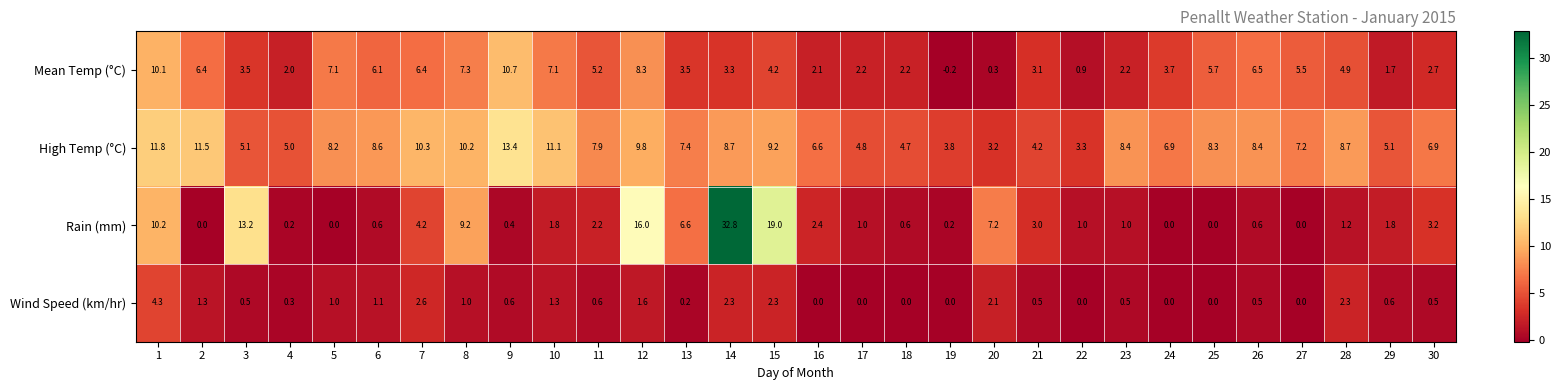

What is the greatest value displayed?

32.8